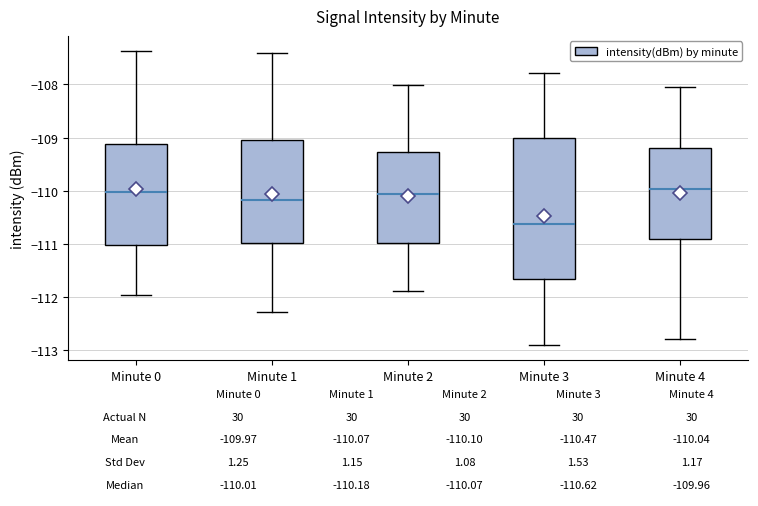

Which box has the lowest median line?

Minute 3